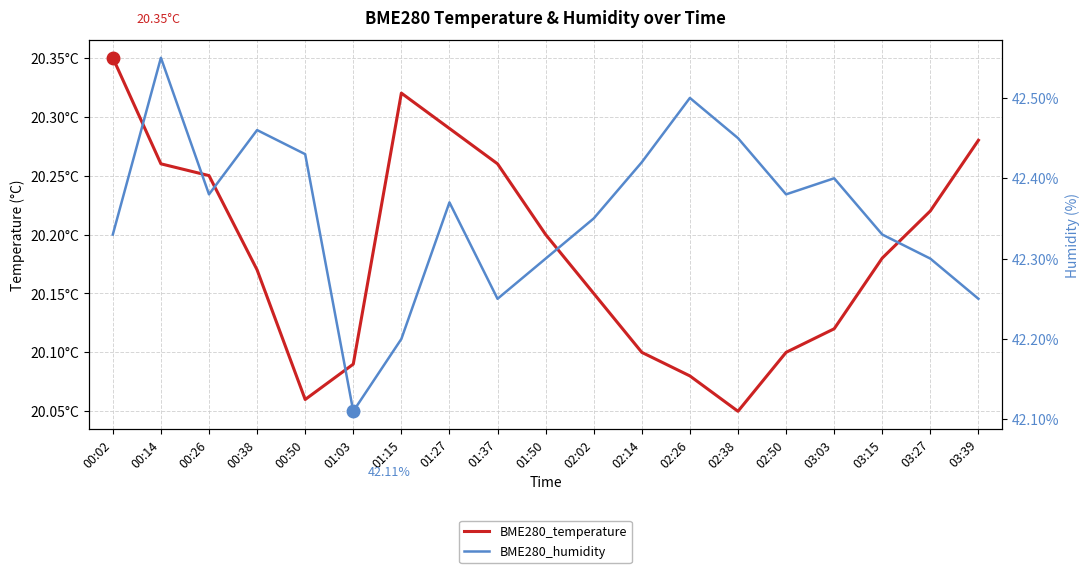

True or false: BME280_temperature has more than 1 points higher than both neighbors.

False